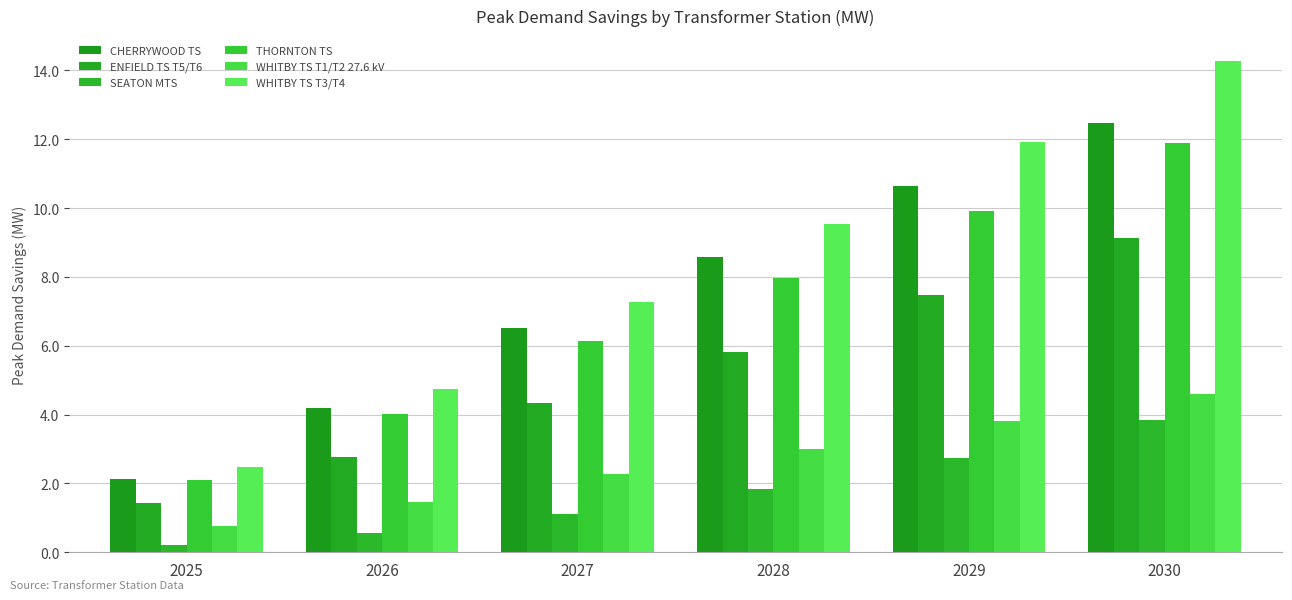

What is the value of the SEATON MTS bar at the 6th from the left?

3.9